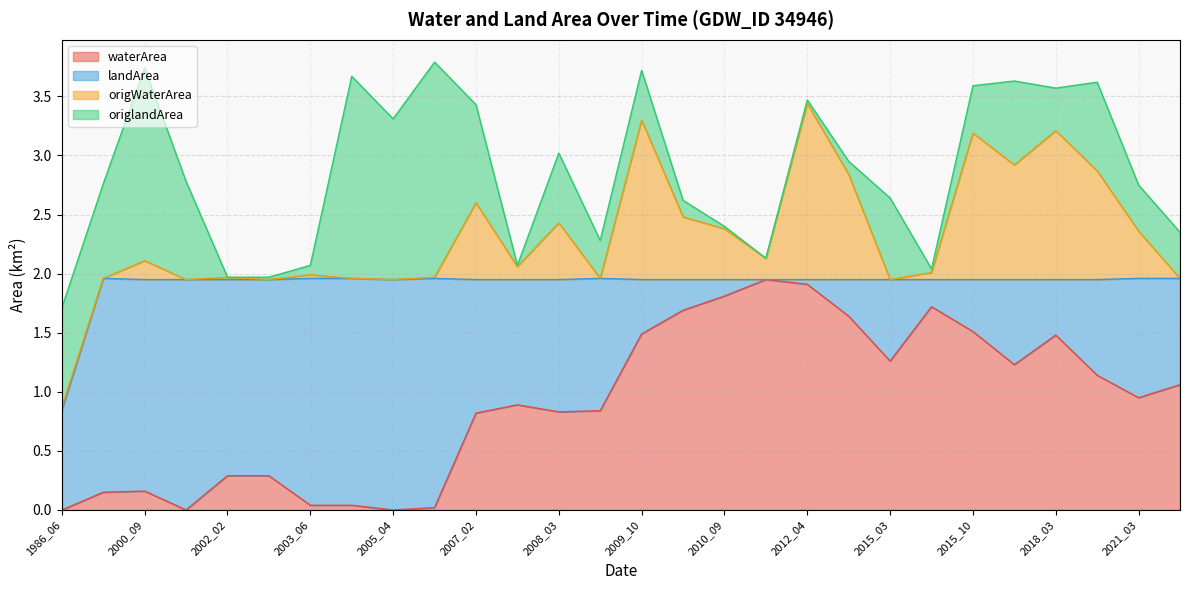

At which label is waterArea closest to 0?

1986_06